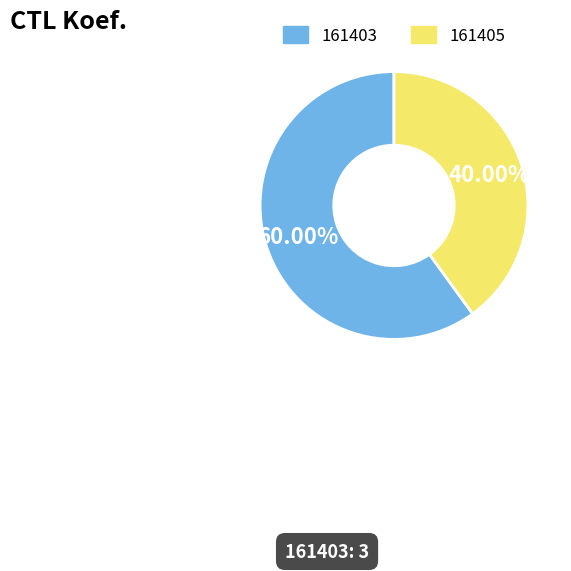

What is the smallest slice in the pie chart?

161405